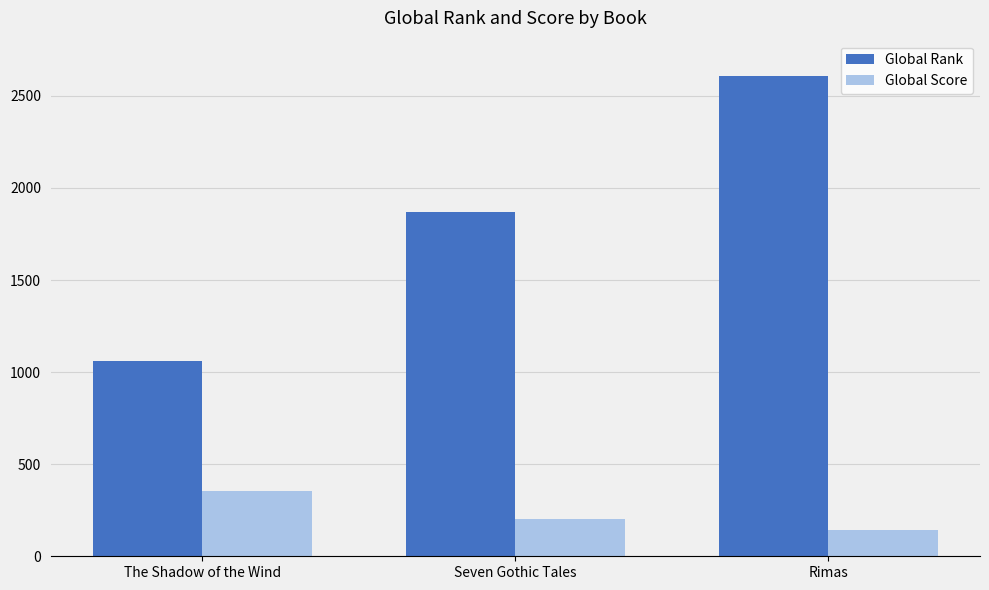

True or false: Global Rank has a value of 908 at Seven Gothic Tales.

False